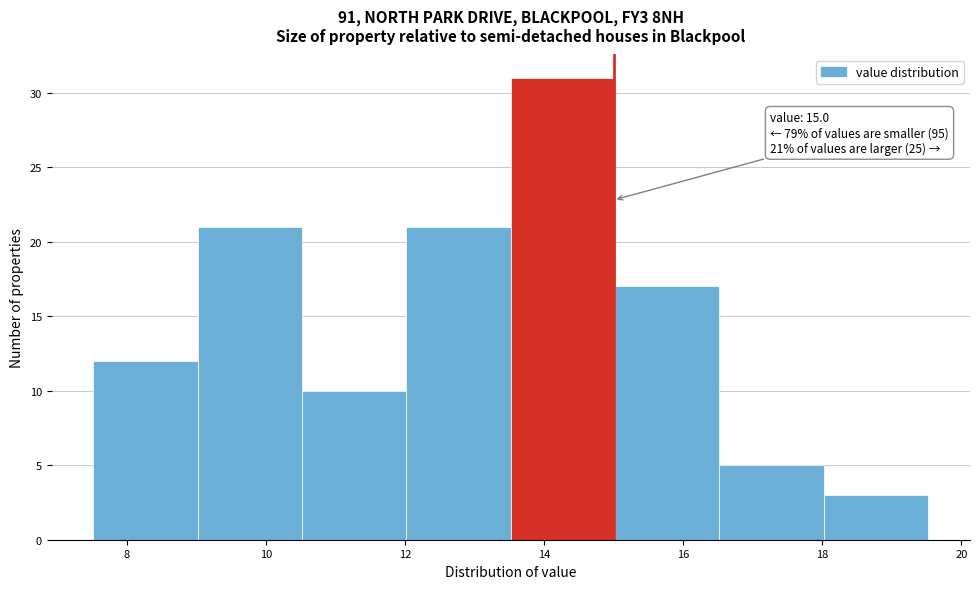

Which range on the x-axis has the tallest bar?

13.52 to 15.02